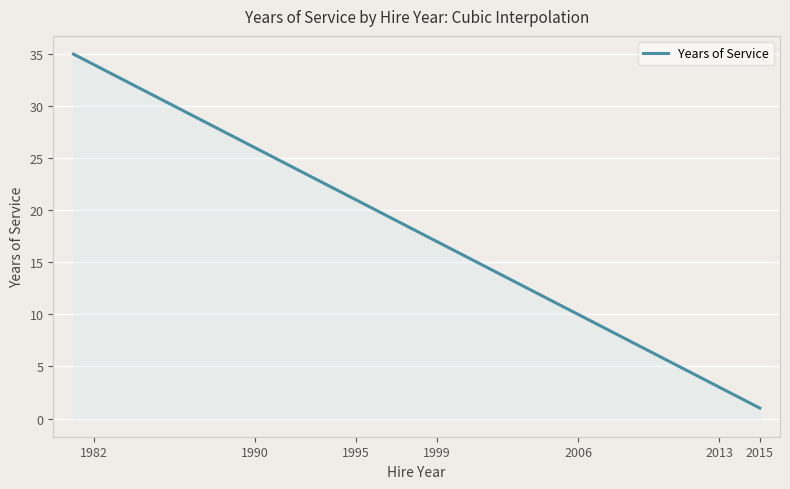

What is the difference between the maximum and minimum values?

34.0